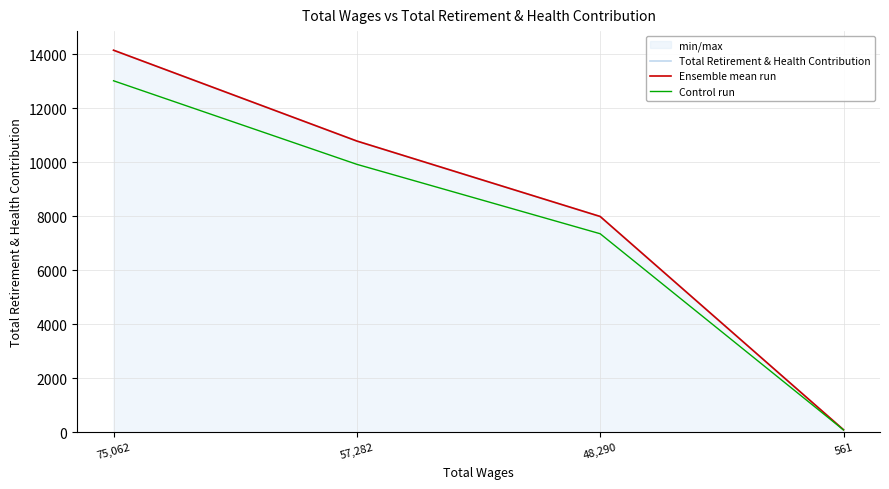

What is the greatest value displayed?

14156.0